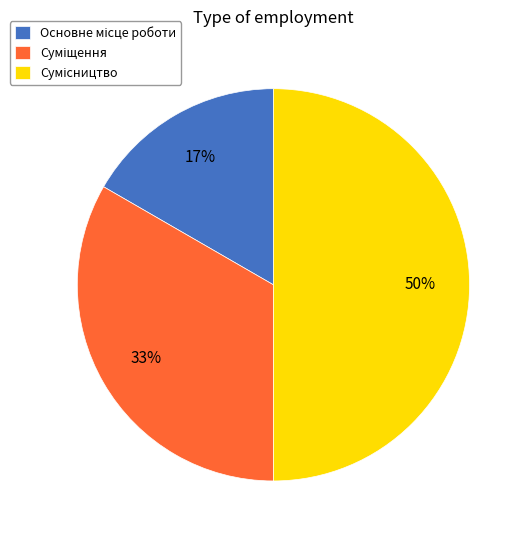

To the nearest percent, what is the average slice percentage?

33%